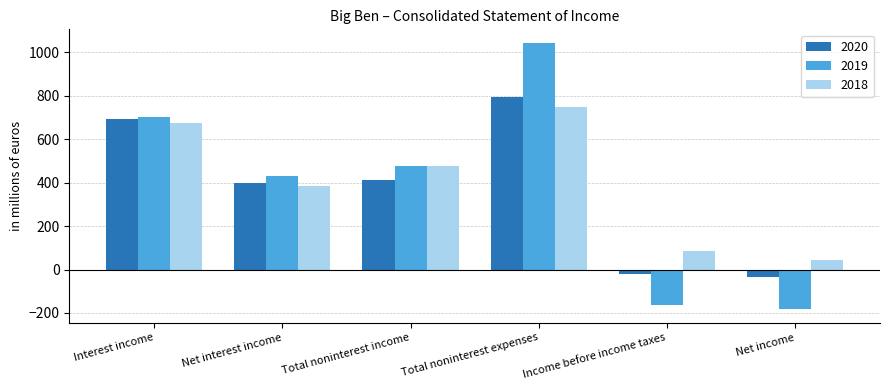

List the labels in order of 2019 value, smallest first.

Net income, Income before income taxes, Net interest income, Total noninterest income, Interest income, Total noninterest expenses